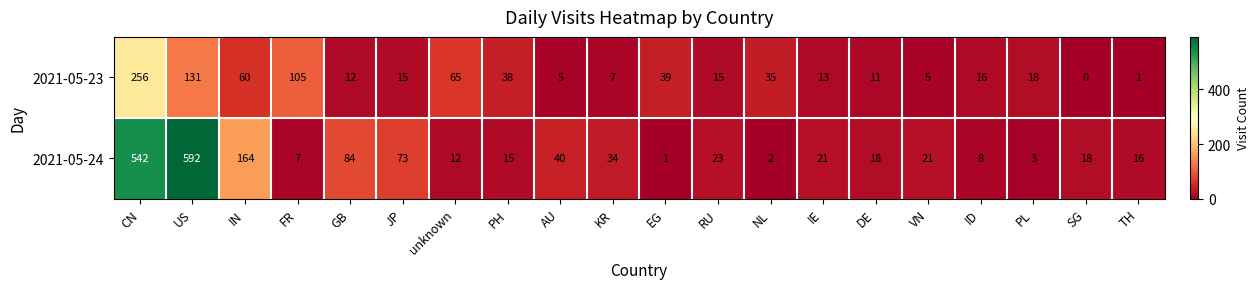

True or false: 2021-05-23 has a value of 30 at PL.

False